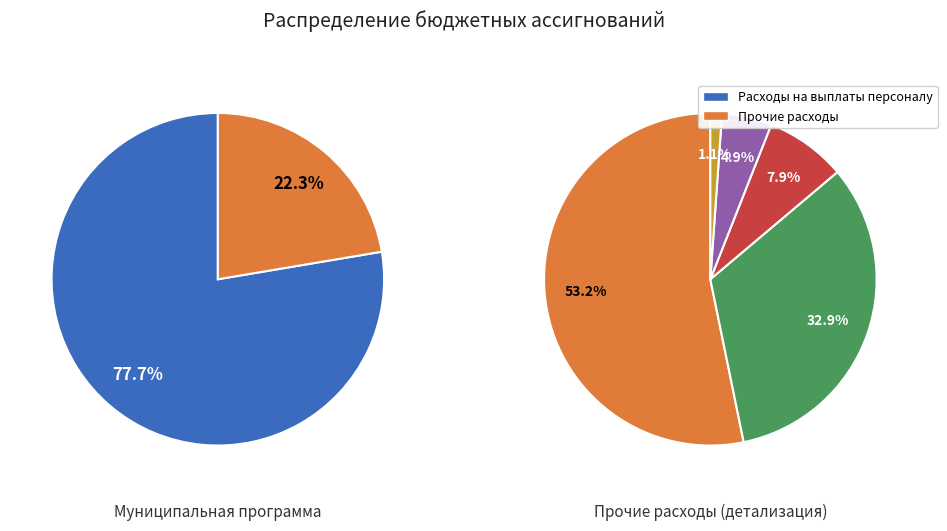

Rank the categories by value from highest to lowest.

Расходы на выплаты персоналу, Закупка товаров, работ и услуг, Социальное обеспечение, Иные бюджетные ассигнования, Прочие учреждения (ЦБ), Органы местного самоуправления